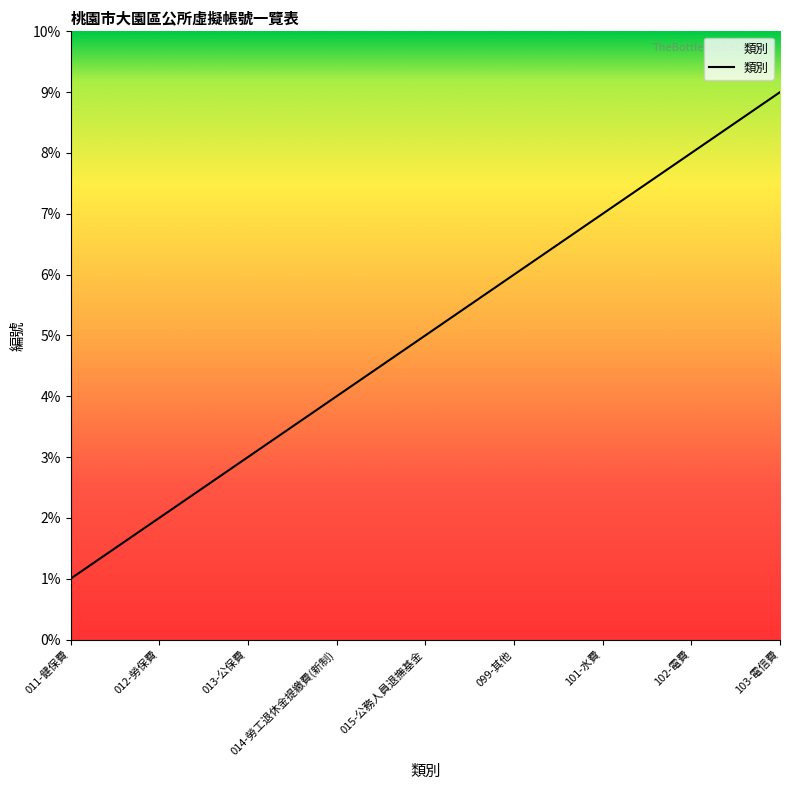

List the labels in order of value, largest first.

103-電信費, 102-電費, 101-水費, 099-其他, 015-公務人員退撫基金, 014-勞工退休金提繳費(新制), 013-公保費, 012-勞保費, 011-健保費